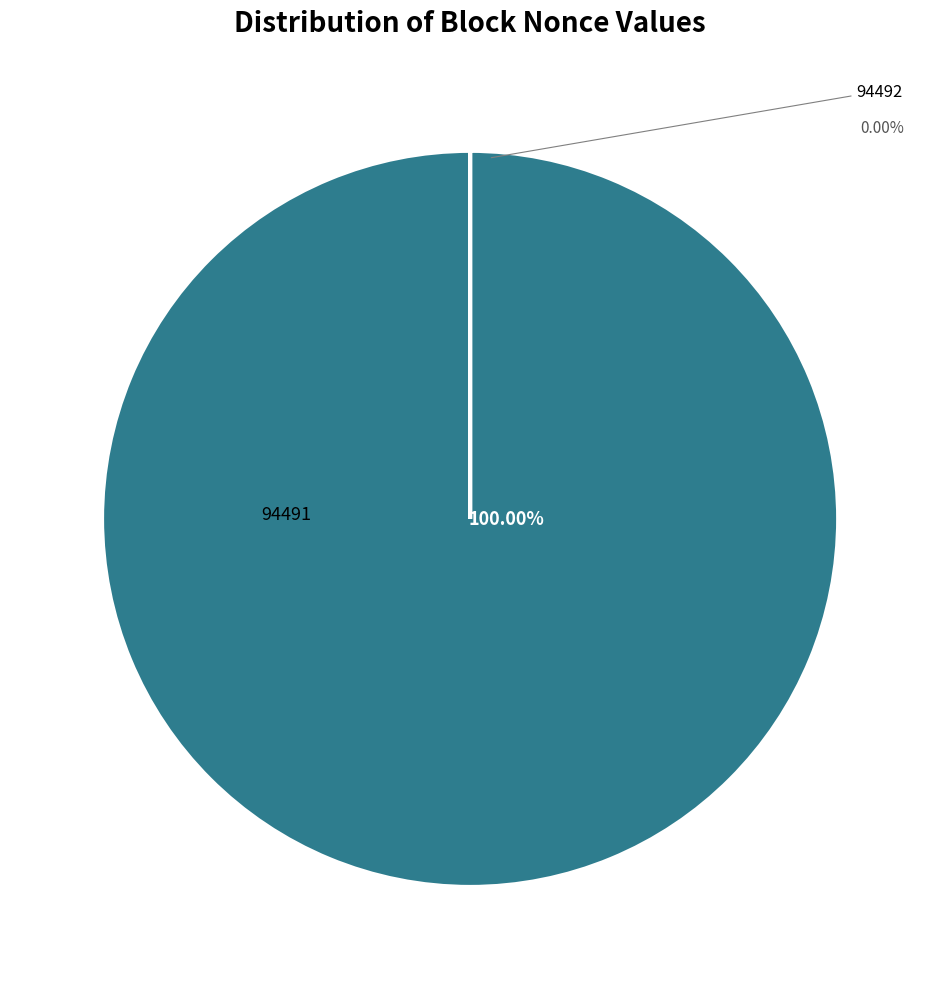

Is there any slice that represents more than half of the pie?

Yes